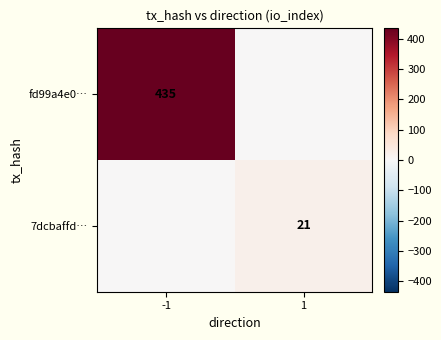

True or false: fd99a4e0… has a value of 596 at -1.

False